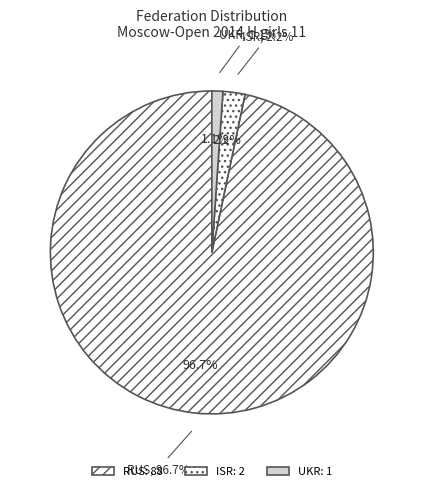

What is the change in value from ISR to UKR?

-1